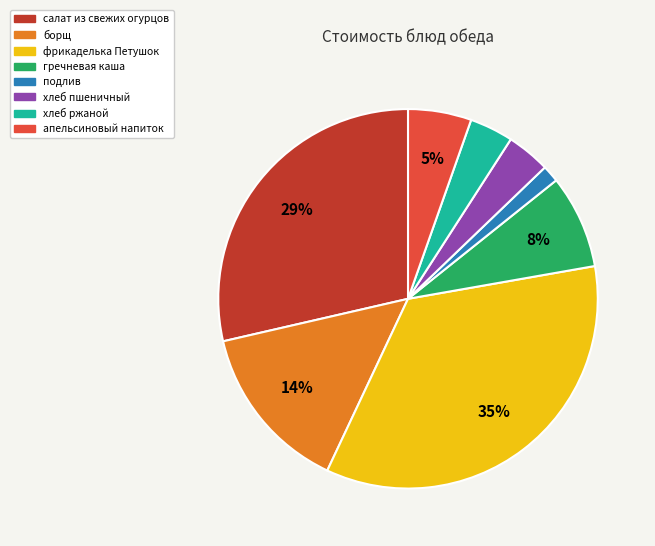

Which has a higher value, фрикаделька Петушок or гречневая каша?

фрикаделька Петушок